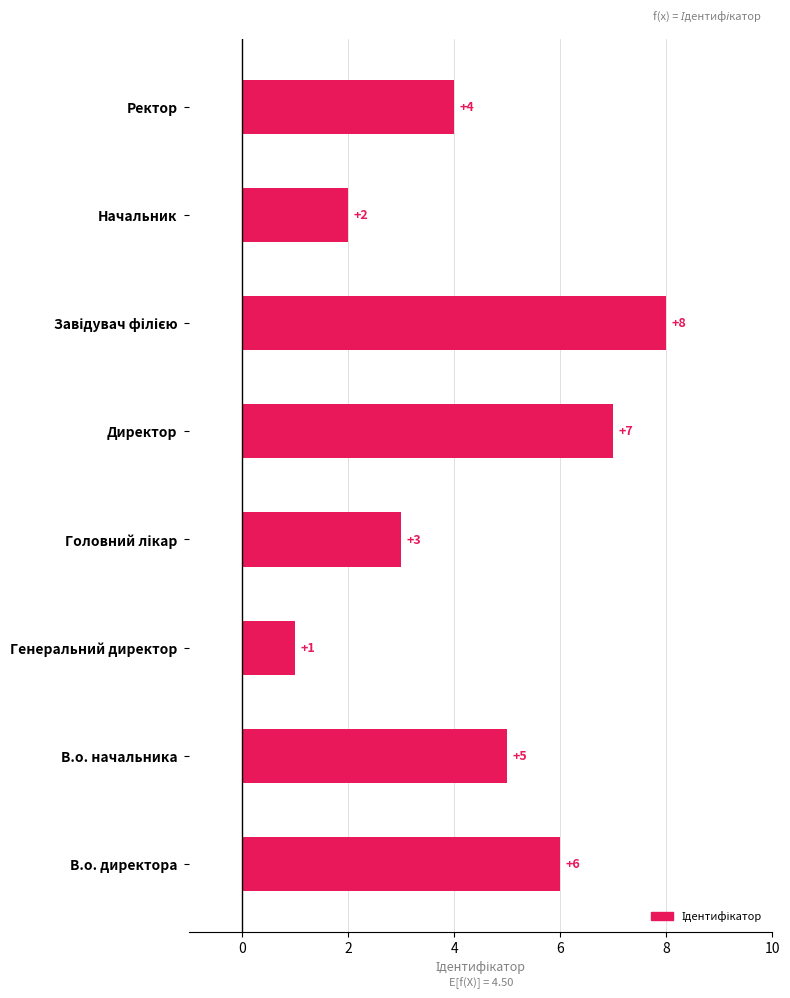

What is the difference between the second highest and minimum values?

6